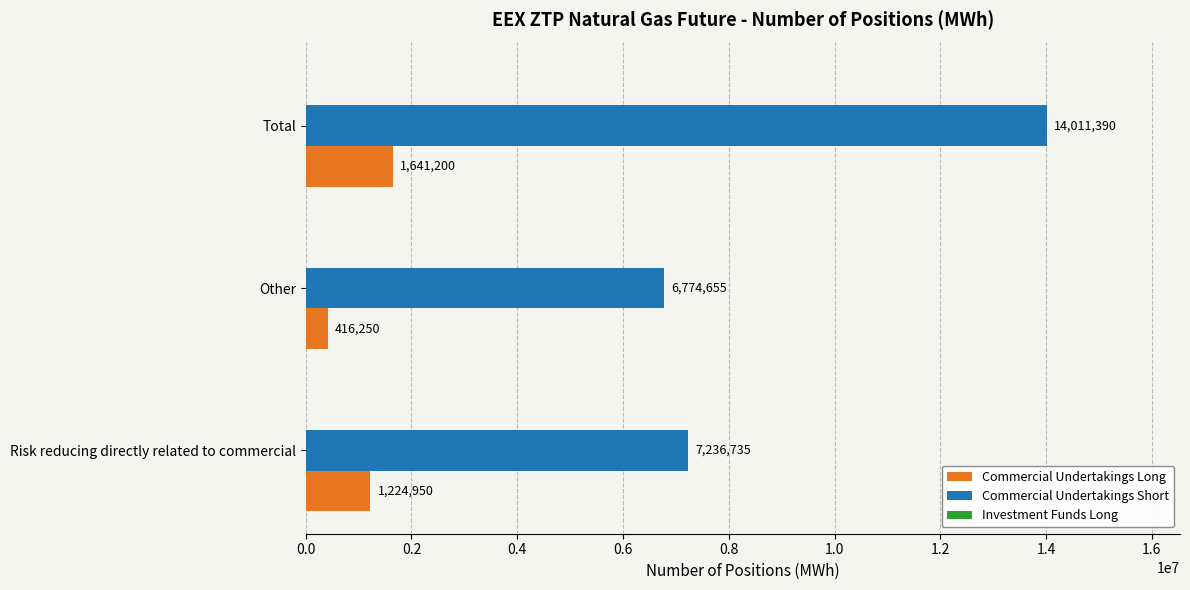

What is the smallest value displayed?

416250